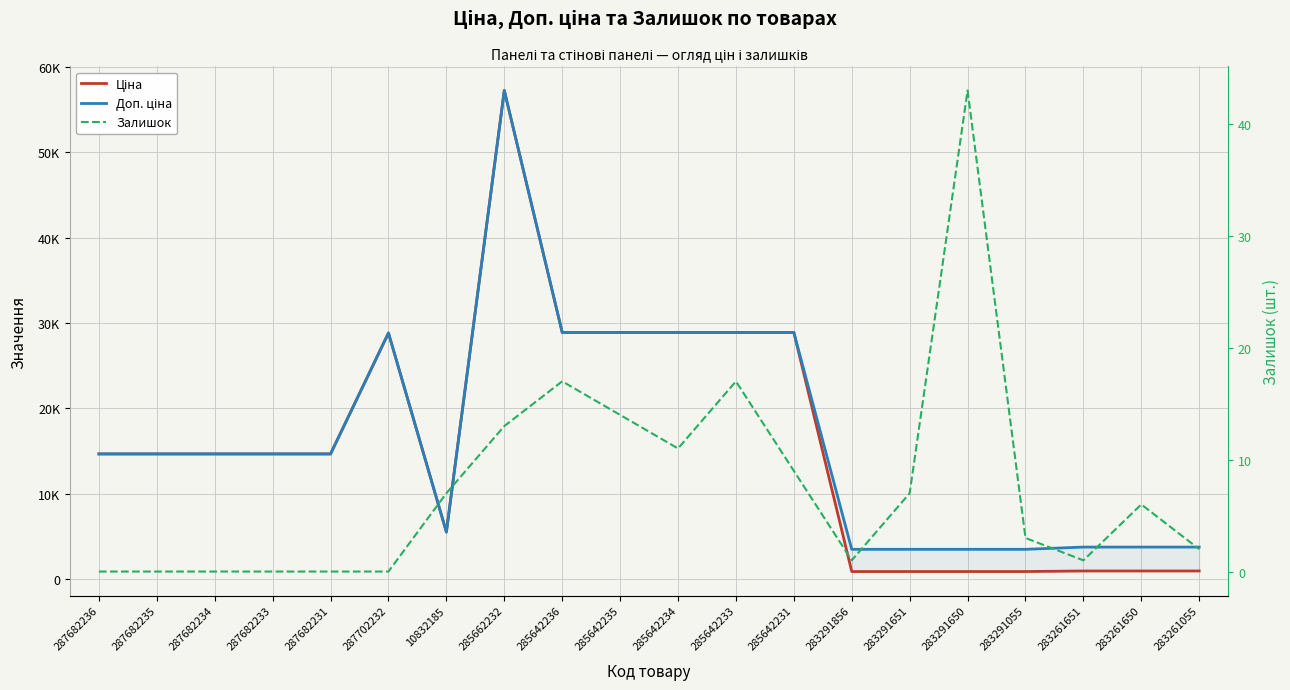

What is the average value of the Ціна series?

15776.3